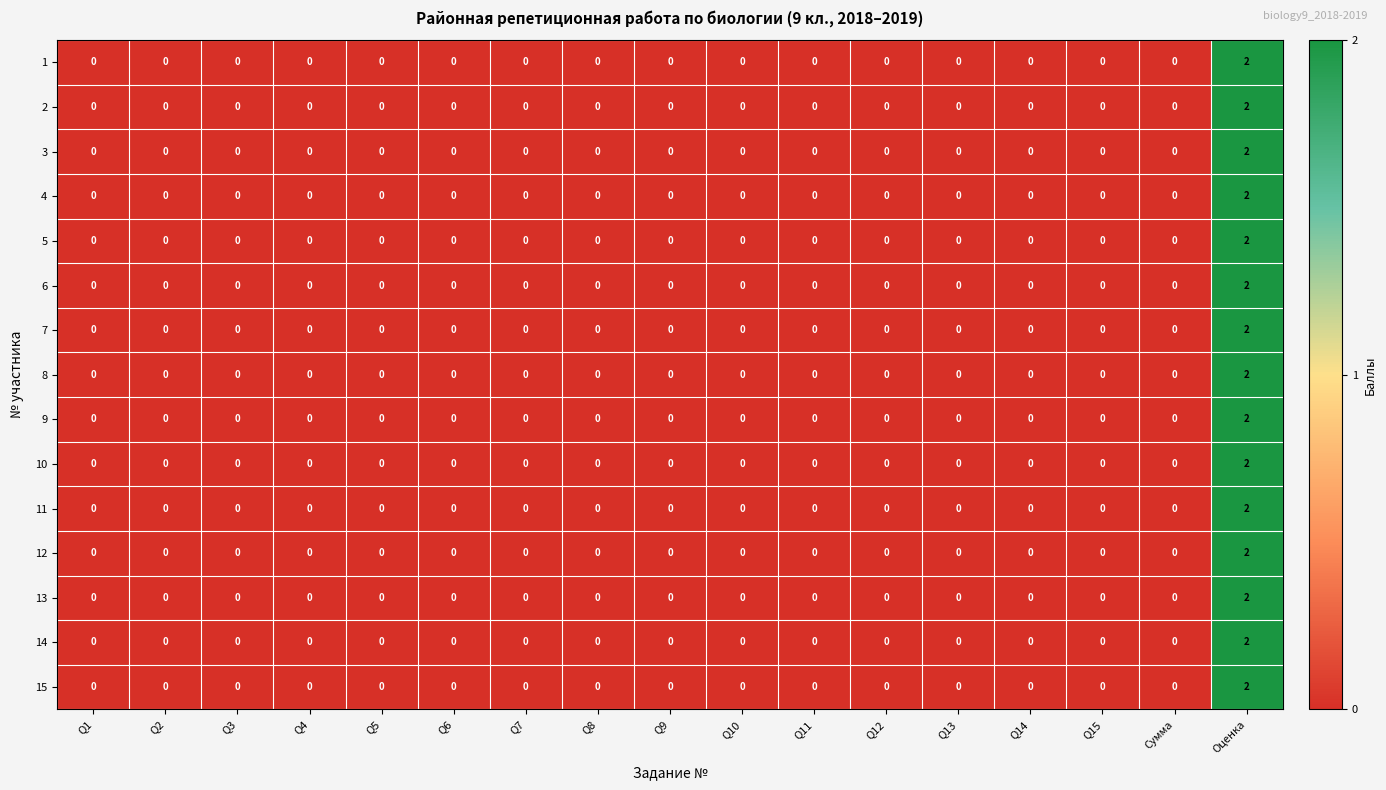

How many series are shown in this chart?

15